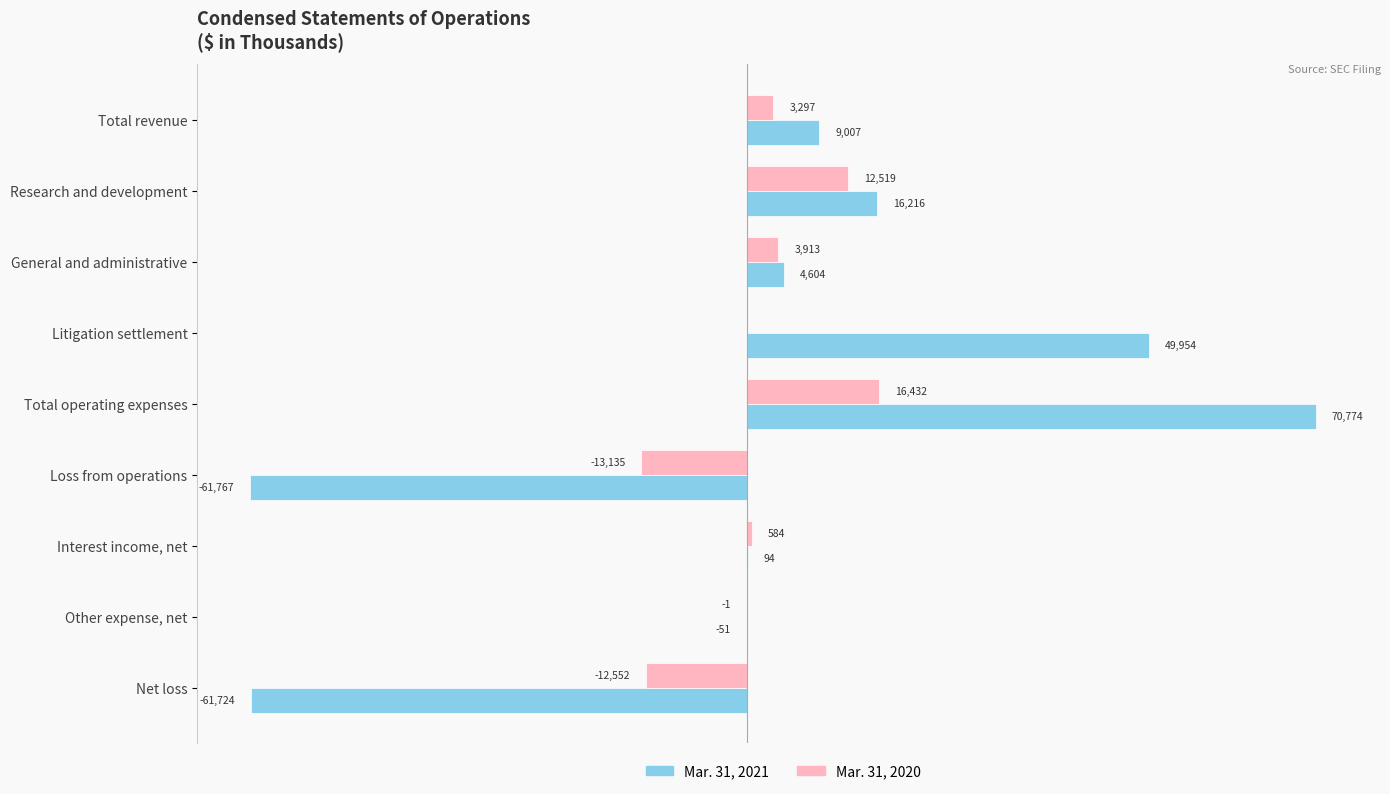

At which label is Mar. 31, 2021 closest to 4503?

General and administrative